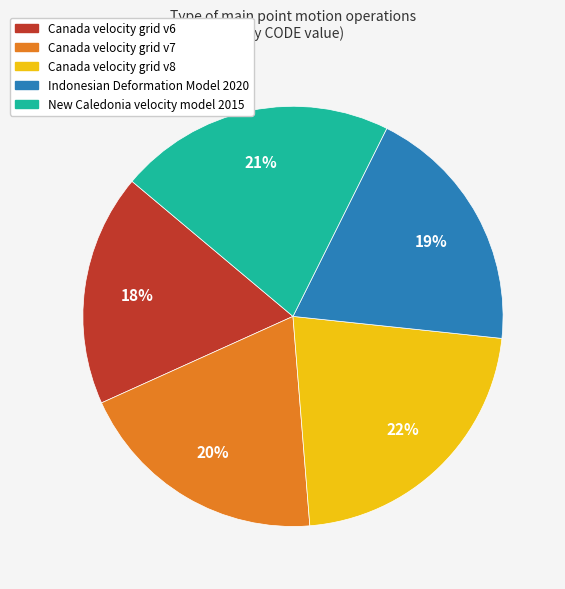

What is the ratio of the value at New Caledonia velocity model 2015 to the value at Canada velocity grid v7?

1.1